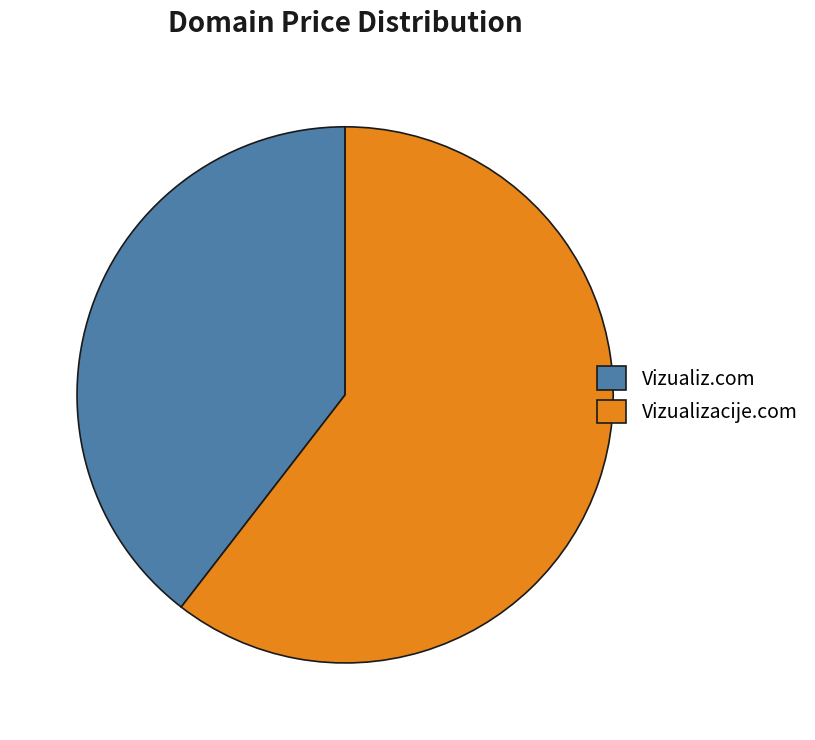

The Vizualizacije.com slice represents 73% of the pie. True or false?

False